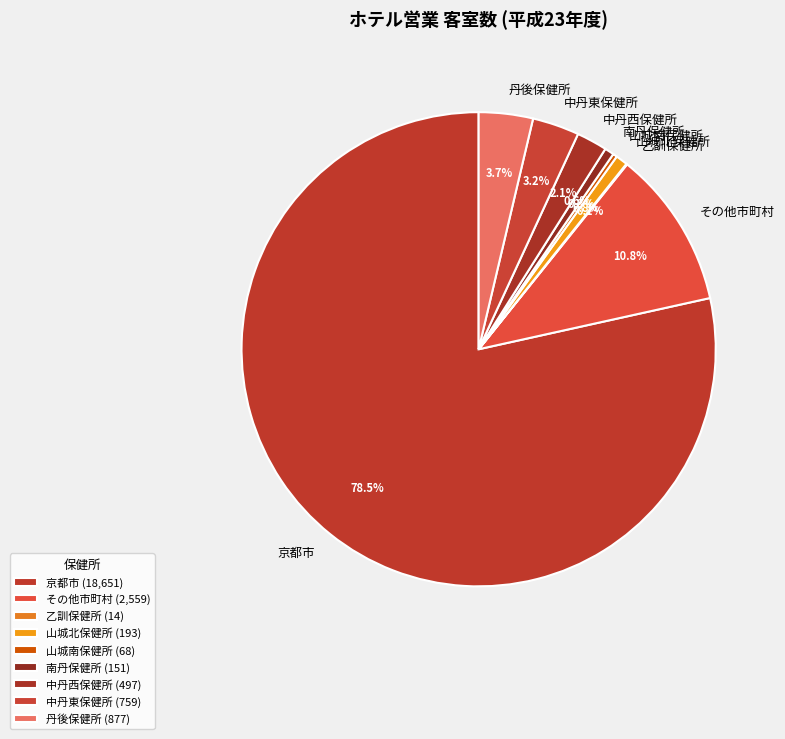

What portion of the pie excludes 丹後保健所?

96.3%